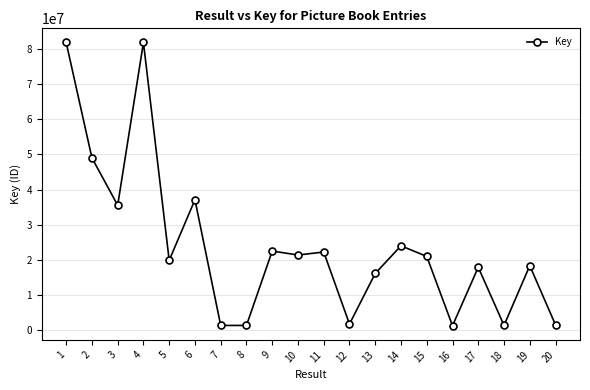

Is this an area chart (filled region under the line)?

No